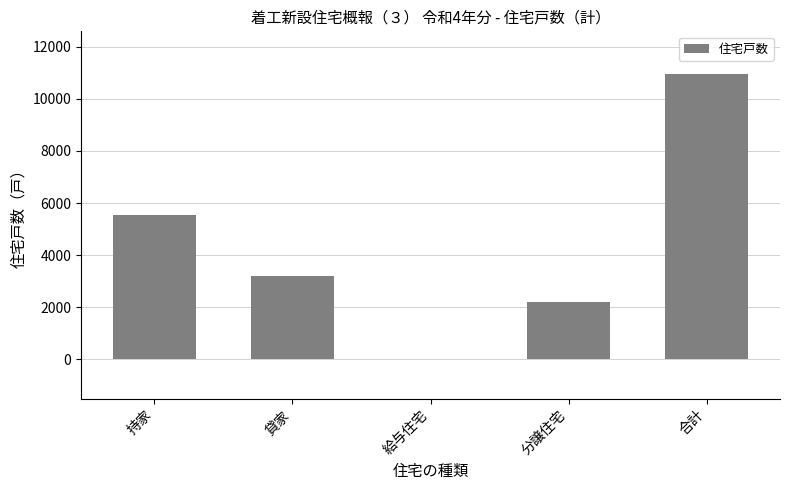

At which label does the data first exceed 3189?

持家